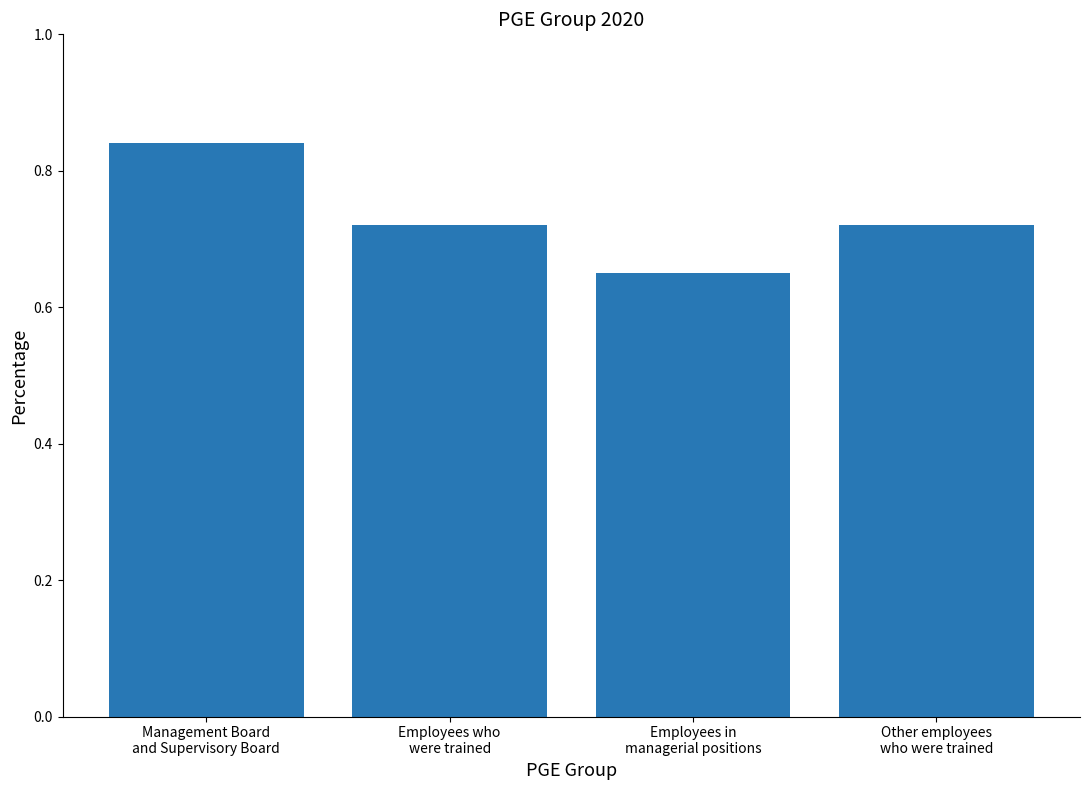

Are the bars grouped side by side (vs. stacked)?

No